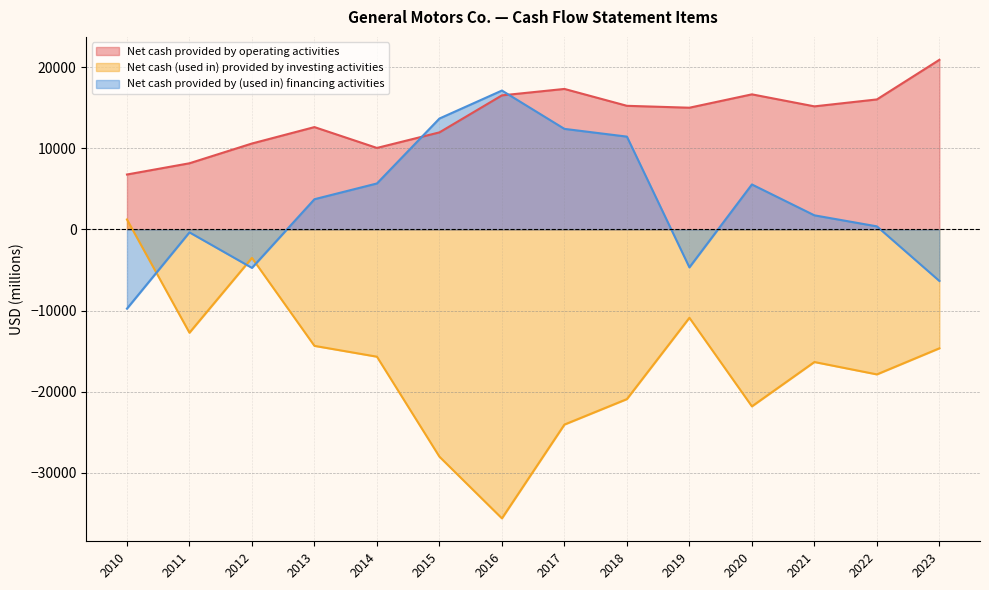

How many times do Net cash provided by (used in) financing activities and Net cash provided by operating activities cross each other?

2